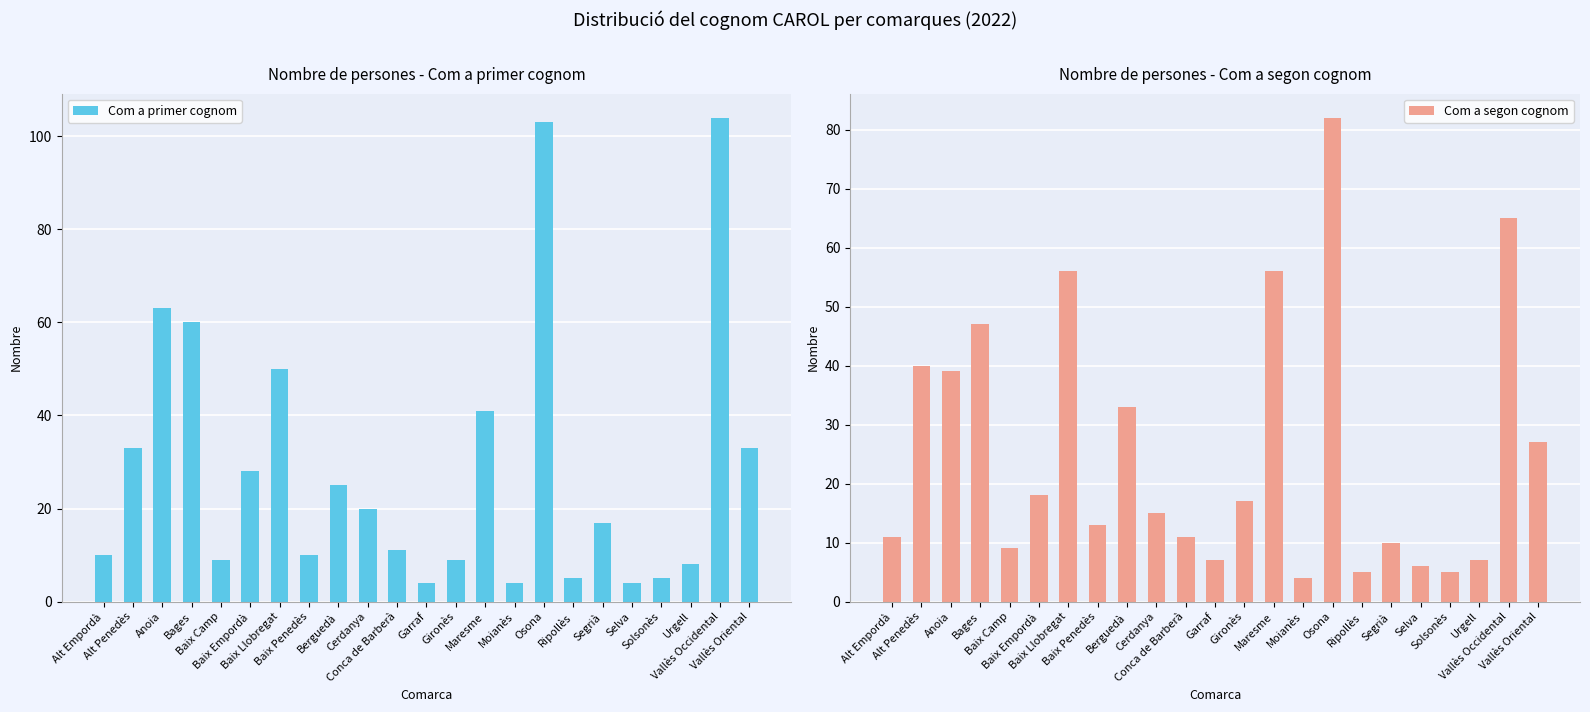

At which category does the chart reach its minimum across all series?

Garraf